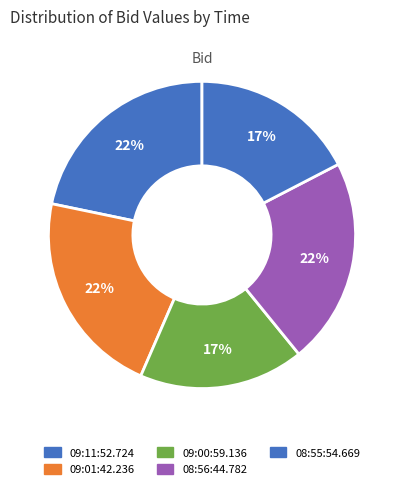

True or false: 08:55:54.669 accounts for 7% of the total.

False